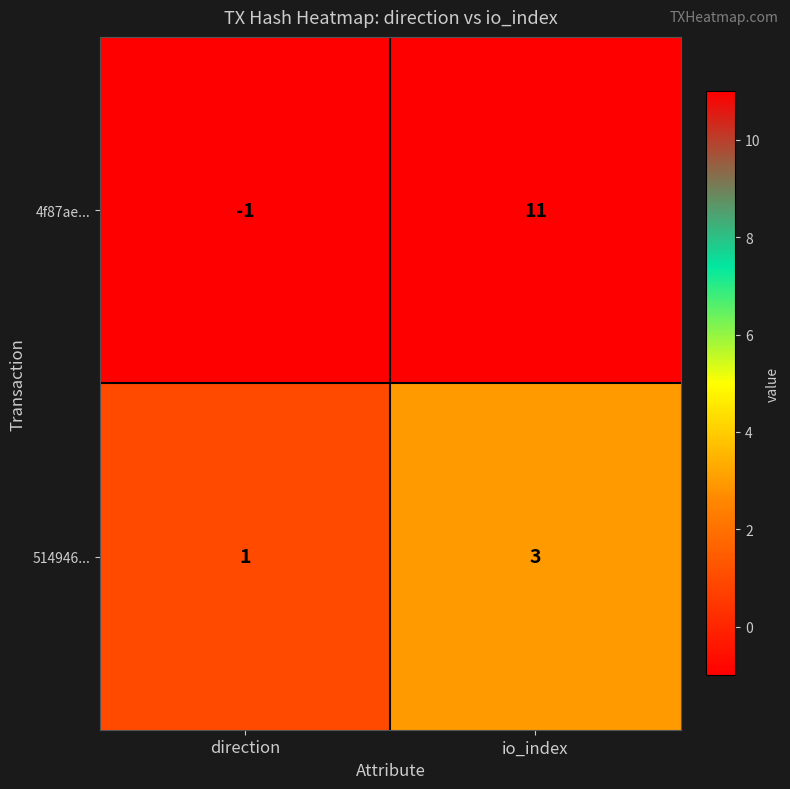

True or false: 4f87ae... has a value of 11 at io_index.

True